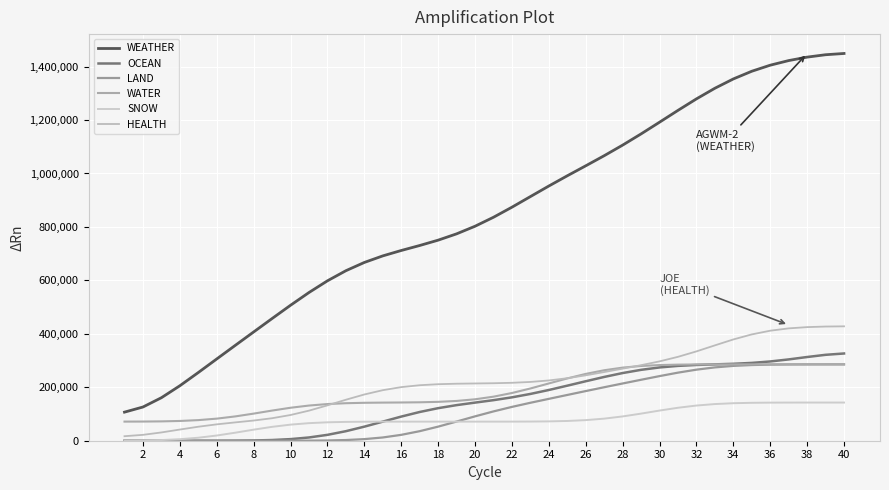

Is this an area chart (filled region under the line)?

No